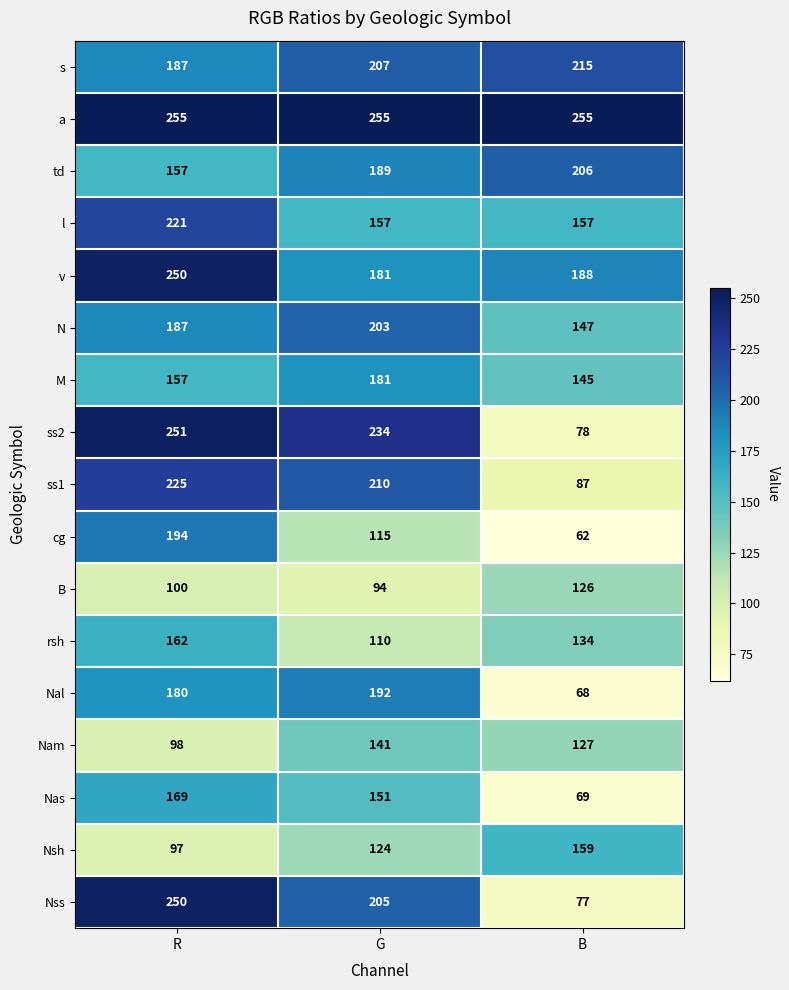

What is the difference between the highest and lowest values at B?

193